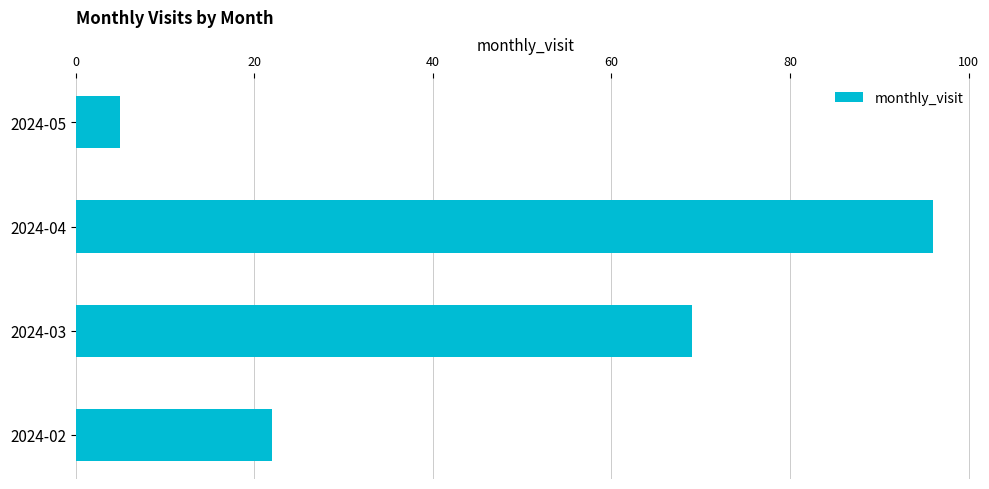

What is the ratio of the value at 2024-02 to the value at 2024-03?

0.3